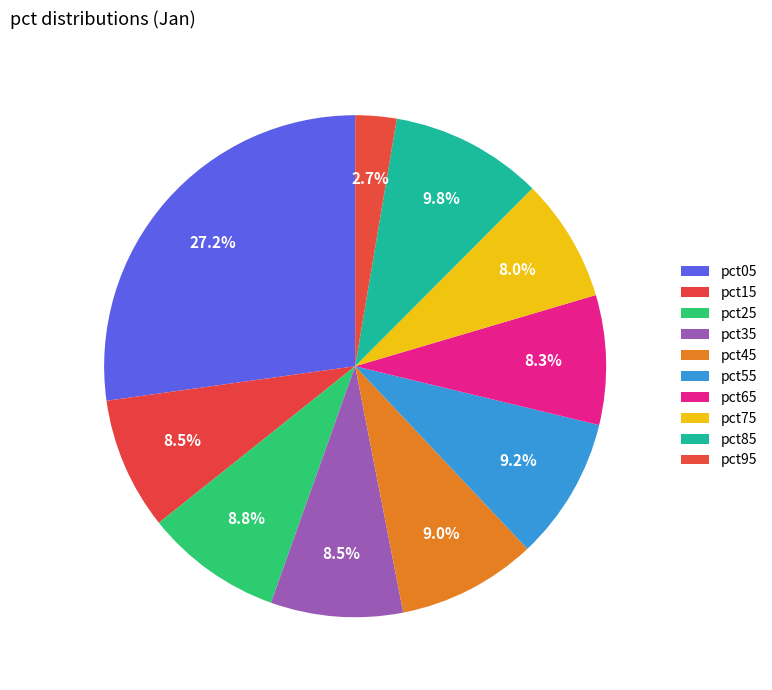

What is the total percentage of pct65 and pct85?

18.2%